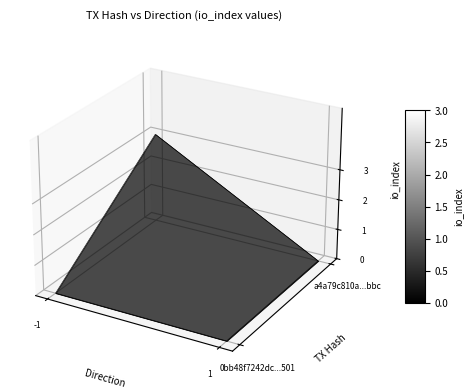

What is the spread (max minus min) of values at direction?

2